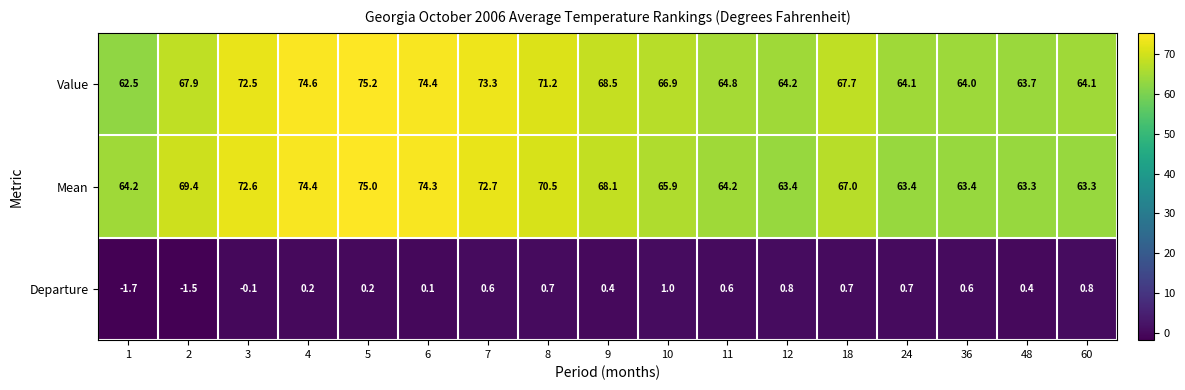

Which series has the widest spread of values?

Value